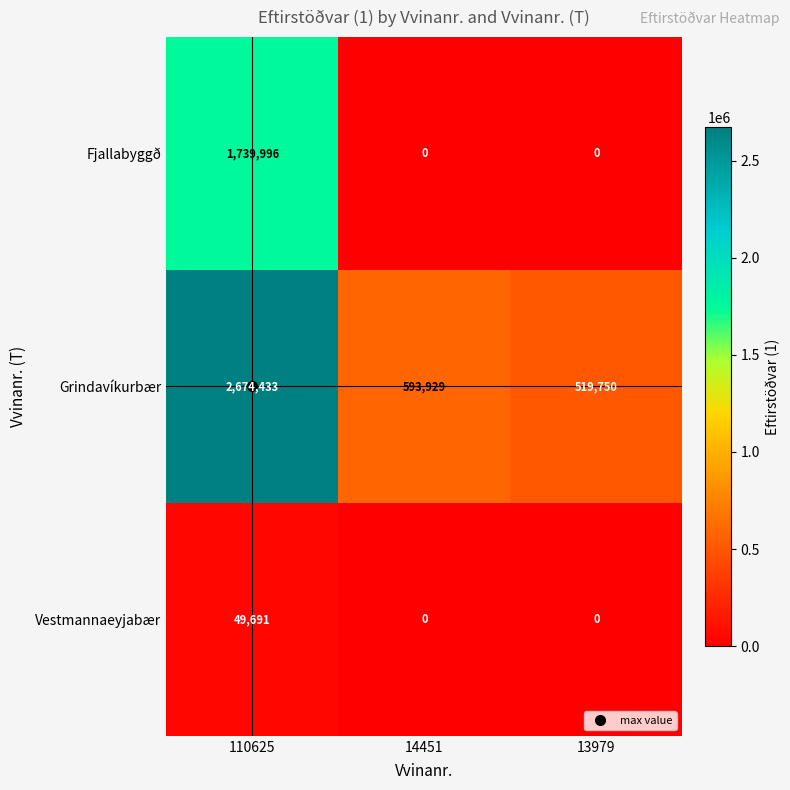

What is the sum of all Vestmannaeyjabær values?

49691